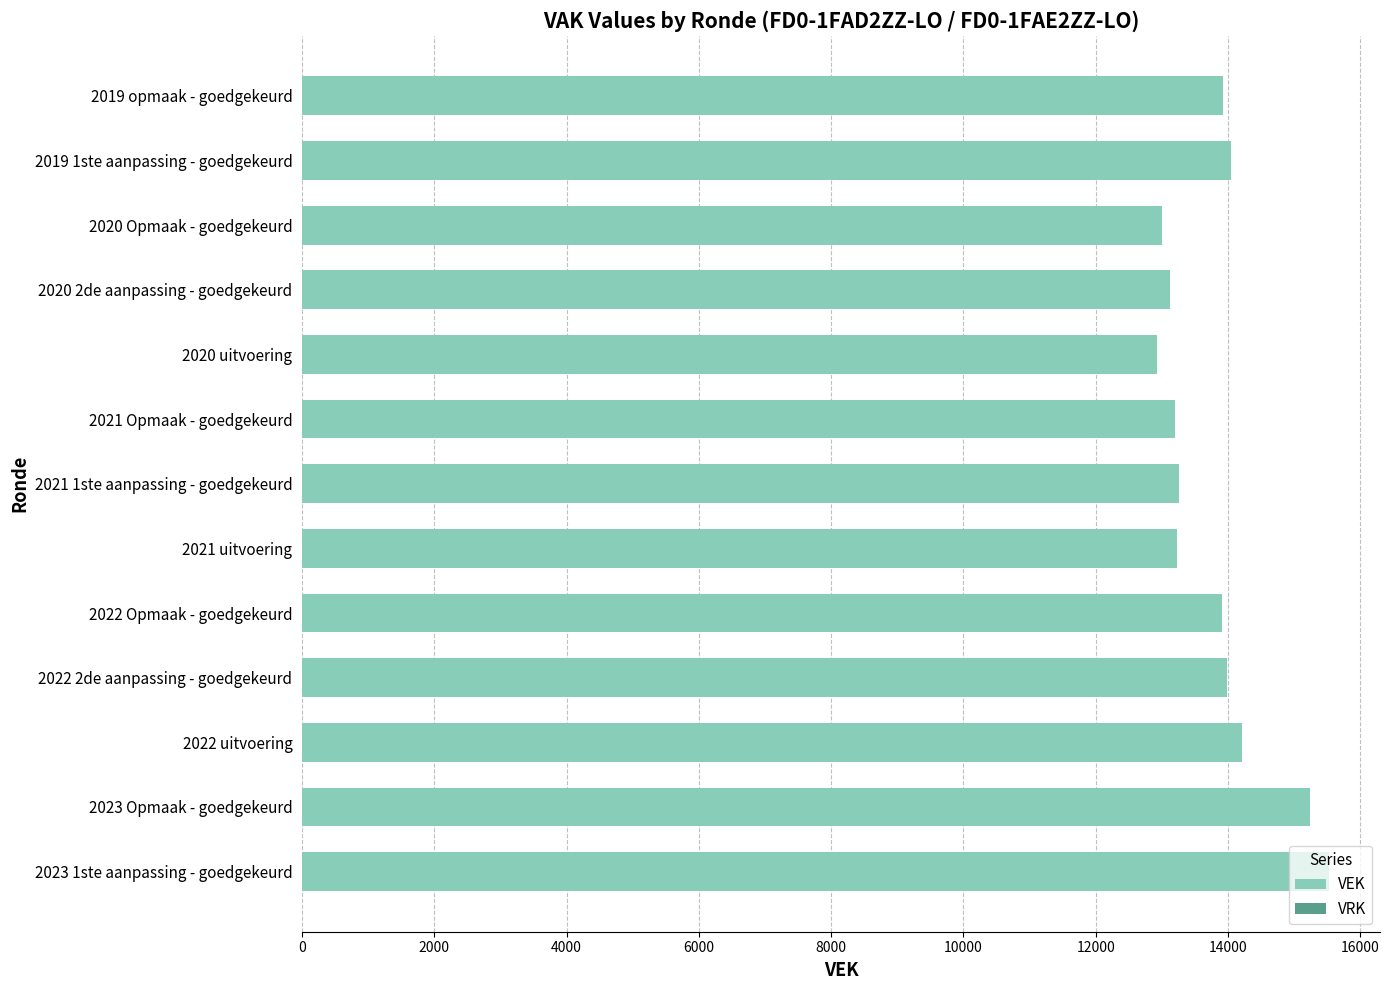

What is the average value?

13815